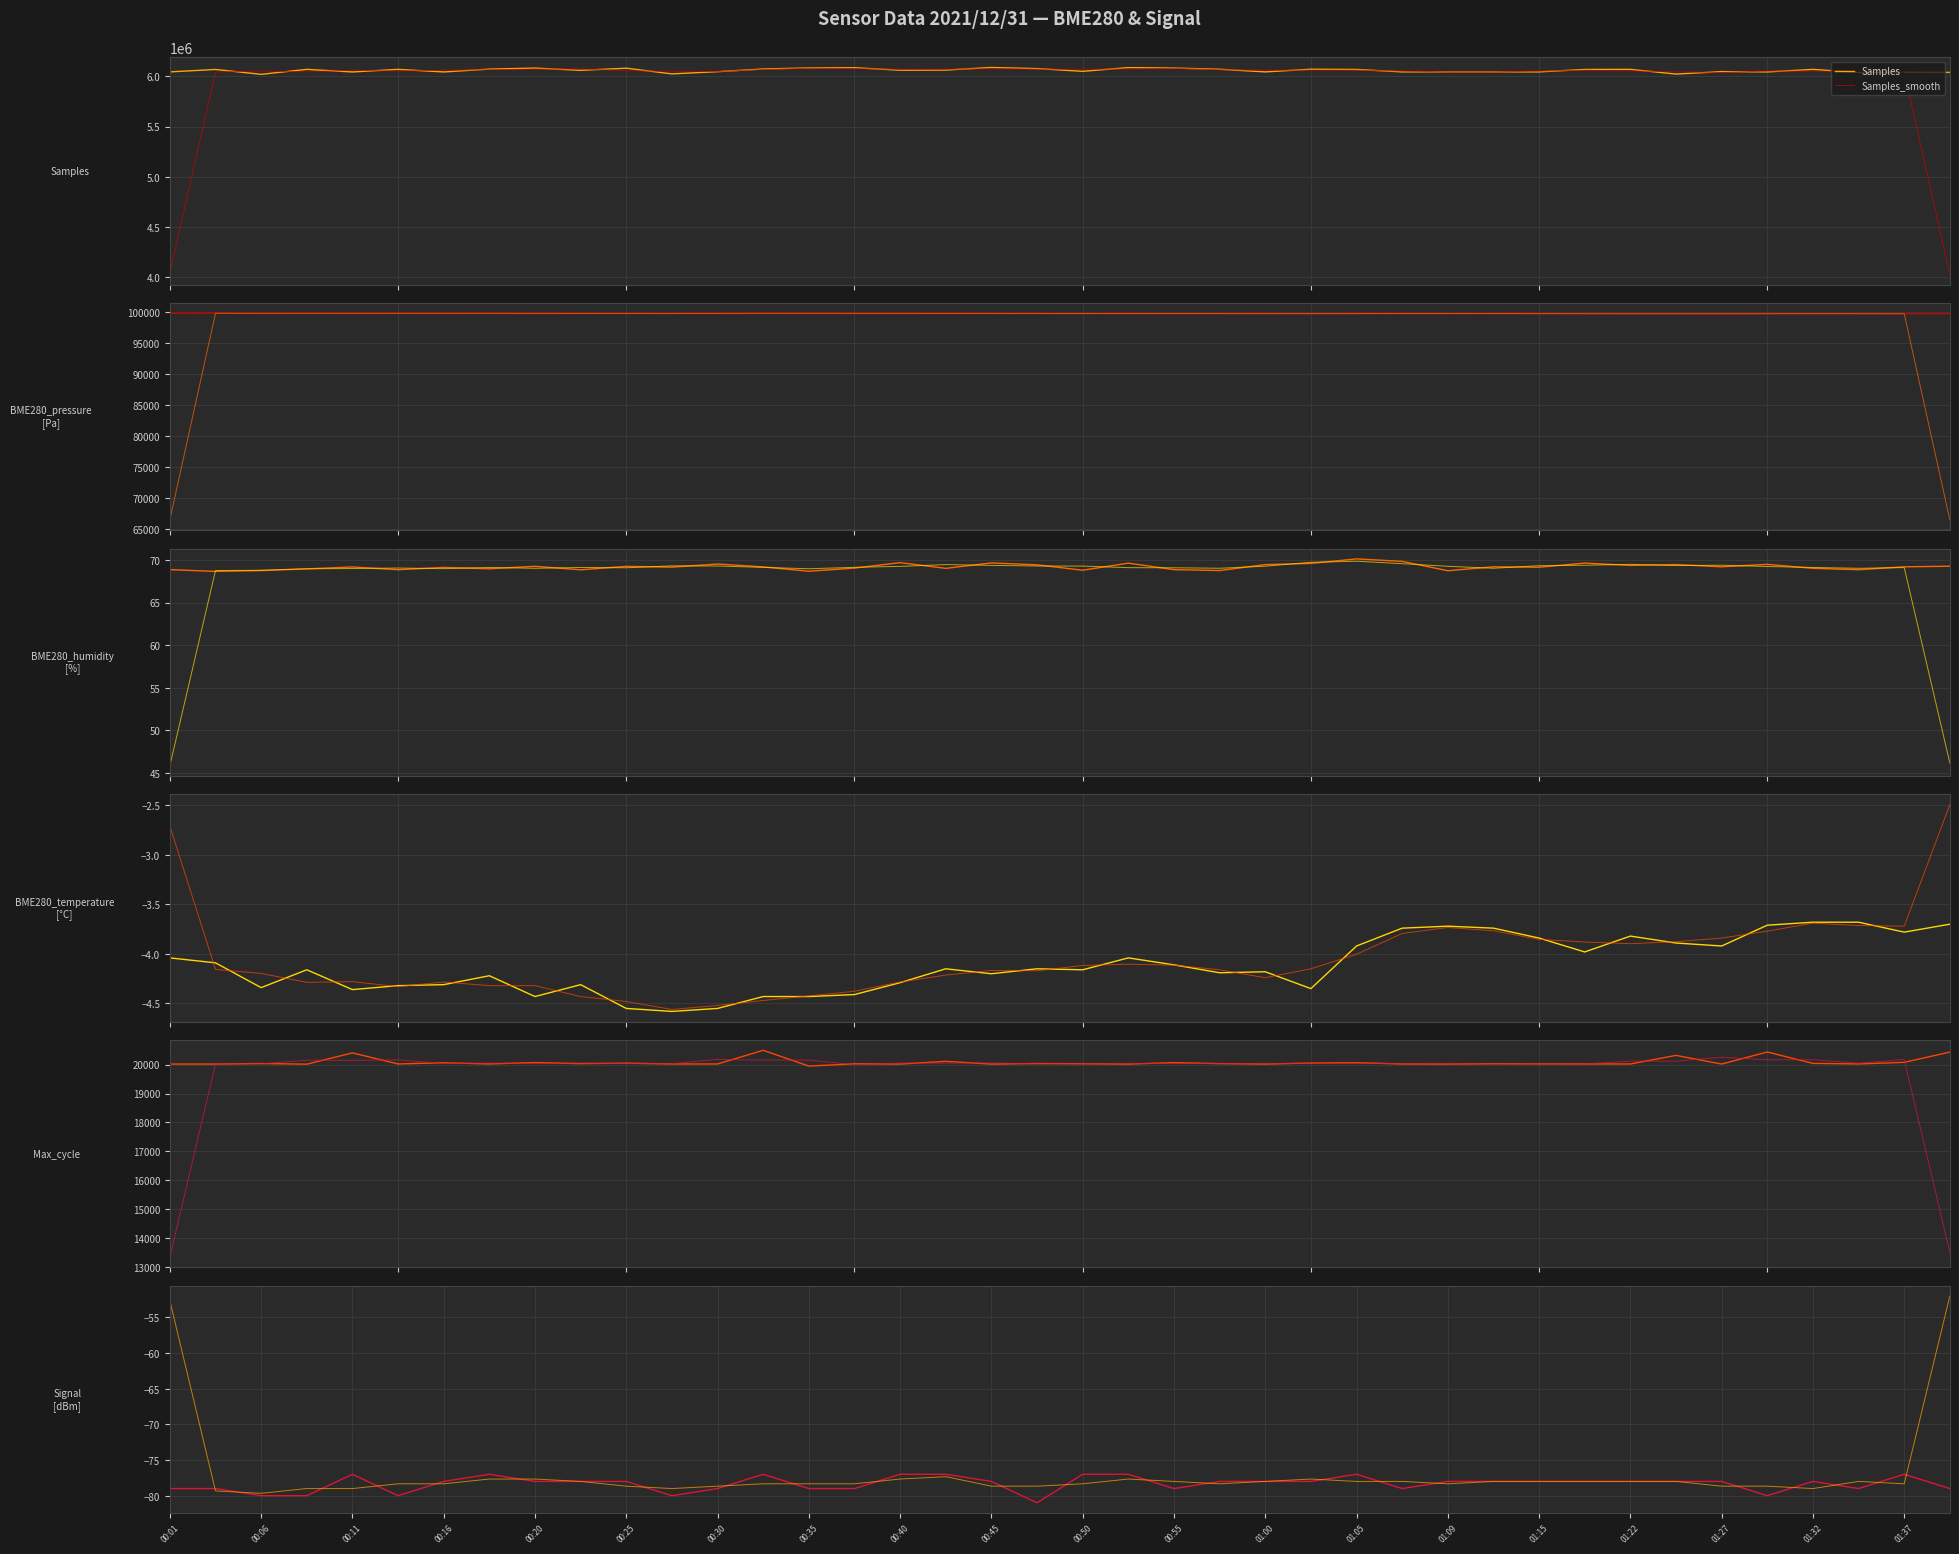

Reading right to left, list all the values displayed in this chart.

Samples: 6040336.0	6042075.0	6039796.0	6070257.0	6044917.0	6048253.0	6023510.0	6070508.0	6069594.0	6045302.0	6045730.0	6045915.0	6045461.0	6069654.0	6071865.0	6045325.0	6071421.0	6083512.0	6087927.0	6050924.0	6078056.0	6089175.0	6063395.0	6062243.0	6086888.0	6084839.0	6074146.0	6047505.0	6025323.0	6082167.0	6060777.0	6083251.0	6073003.0	6044664.0	6070491.0	6044590.0	6070591.0	6020903.0	6069628.0	6045316.0
BME280_pressure: 99780.3	99772.3	99794.0	99788.9	99793.8	99765.7	99780.2	99790.8	99771.3	99806.7	99805.5	99799.7	99808.9	99808.0	99774.6	99807.6	99800.8	99794.4	99813.4	99800.9	99817.9	99817.7	99831.5	99828.2	99833.6	99837.7	99847.9	99825.3	99816.6	99816.8	99837.5	99814.0	99854.9	99829.9	99848.4	99825.3	99859.4	99827.2	99861.5	99865.1
BME280_humidity: 69.3	69.2	68.9	69.0	69.5	69.2	69.5	69.4	69.6	69.2	69.2	68.7	69.8	70.1	69.6	69.5	68.8	68.9	69.6	68.8	69.4	69.7	69.0	69.7	69.0	68.7	69.2	69.5	69.2	69.2	68.8	69.3	69.0	69.1	68.9	69.2	69.0	68.8	68.7	68.9
BME280_temperature: -3.7	-3.8	-3.7	-3.7	-3.7	-3.9	-3.9	-3.8	-4.0	-3.8	-3.7	-3.7	-3.7	-3.9	-4.3	-4.2	-4.2	-4.1	-4.0	-4.2	-4.2	-4.2	-4.2	-4.3	-4.4	-4.4	-4.4	-4.5	-4.6	-4.5	-4.3	-4.4	-4.2	-4.3	-4.3	-4.4	-4.2	-4.3	-4.1	-4.0
Max_cycle: 20433.0	20078.0	20023.0	20042.0	20436.0	20019.0	20318.0	20022.0	20023.0	20026.0	20030.0	20018.0	20022.0	20066.0	20054.0	20019.0	20034.0	20068.0	20018.0	20030.0	20038.0	20018.0	20113.0	20019.0	20027.0	19949.0	20495.0	20022.0	20022.0	20050.0	20034.0	20071.0	20023.0	20063.0	20023.0	20405.0	20015.0	20038.0	20019.0	20019.0
Signal: -79.0	-77.0	-79.0	-78.0	-80.0	-78.0	-78.0	-78.0	-78.0	-78.0	-78.0	-78.0	-79.0	-77.0	-78.0	-78.0	-78.0	-79.0	-77.0	-77.0	-81.0	-78.0	-77.0	-77.0	-79.0	-79.0	-77.0	-79.0	-80.0	-78.0	-78.0	-78.0	-77.0	-78.0	-80.0	-77.0	-80.0	-80.0	-79.0	-79.0